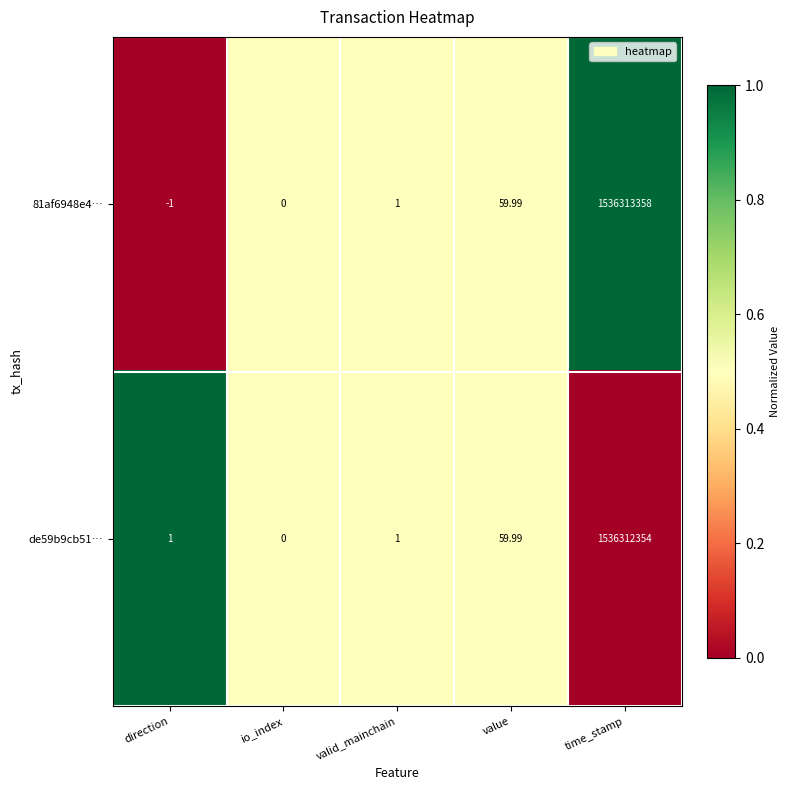

Which series has the widest spread of values?

81af6948e4…